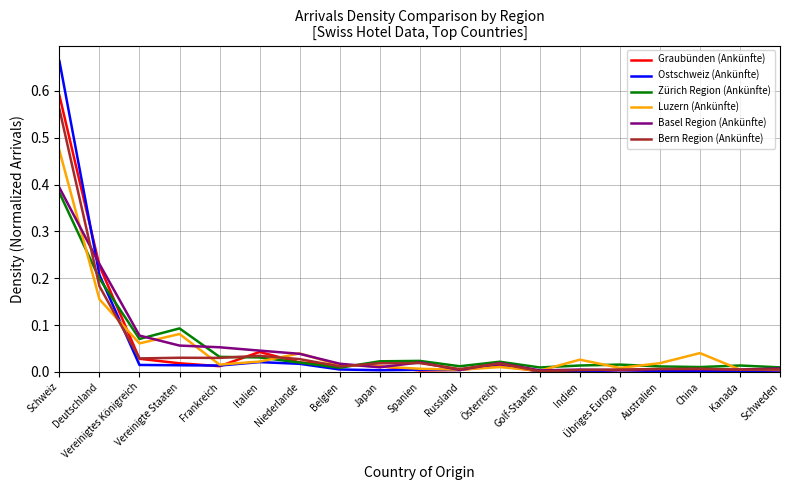

Which category has the highest value in the Luzern (Ankünfte) series?

Schweiz